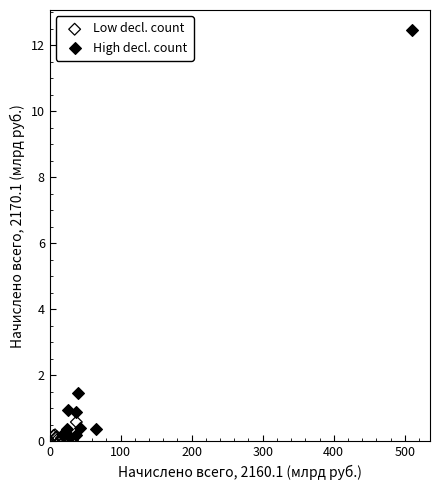

What are all the series names shown in the legend?

Low decl. count, High decl. count